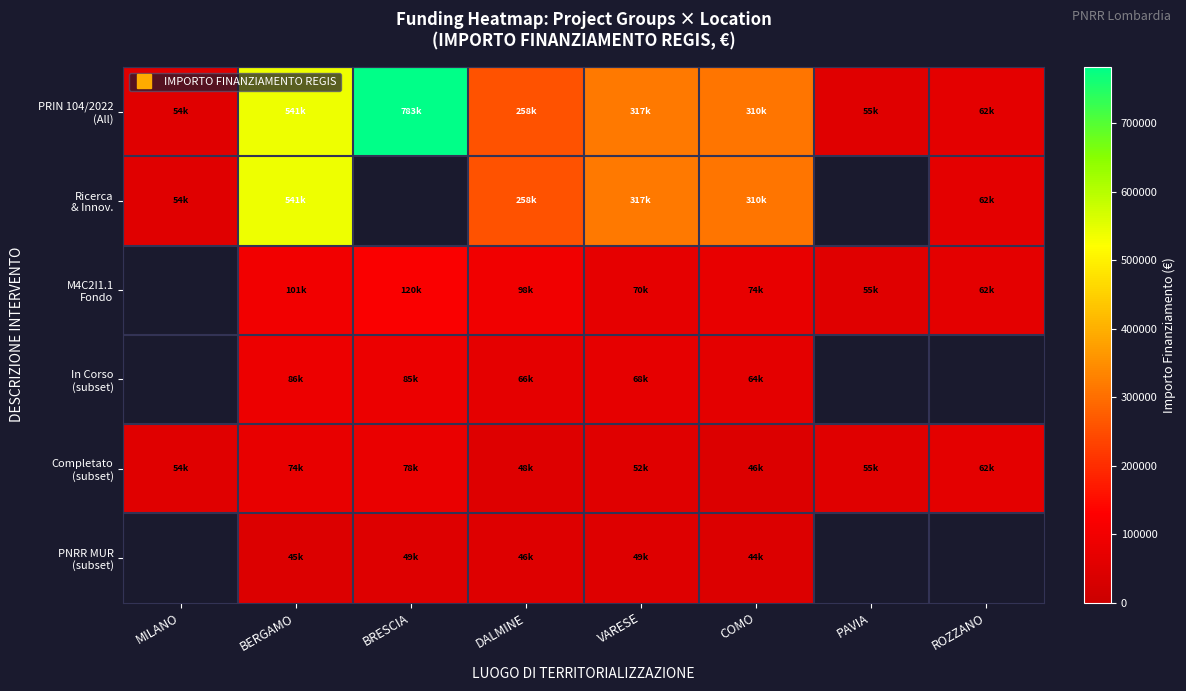

How many values in the PNRR MUR (subset) series exceed 48646?

2